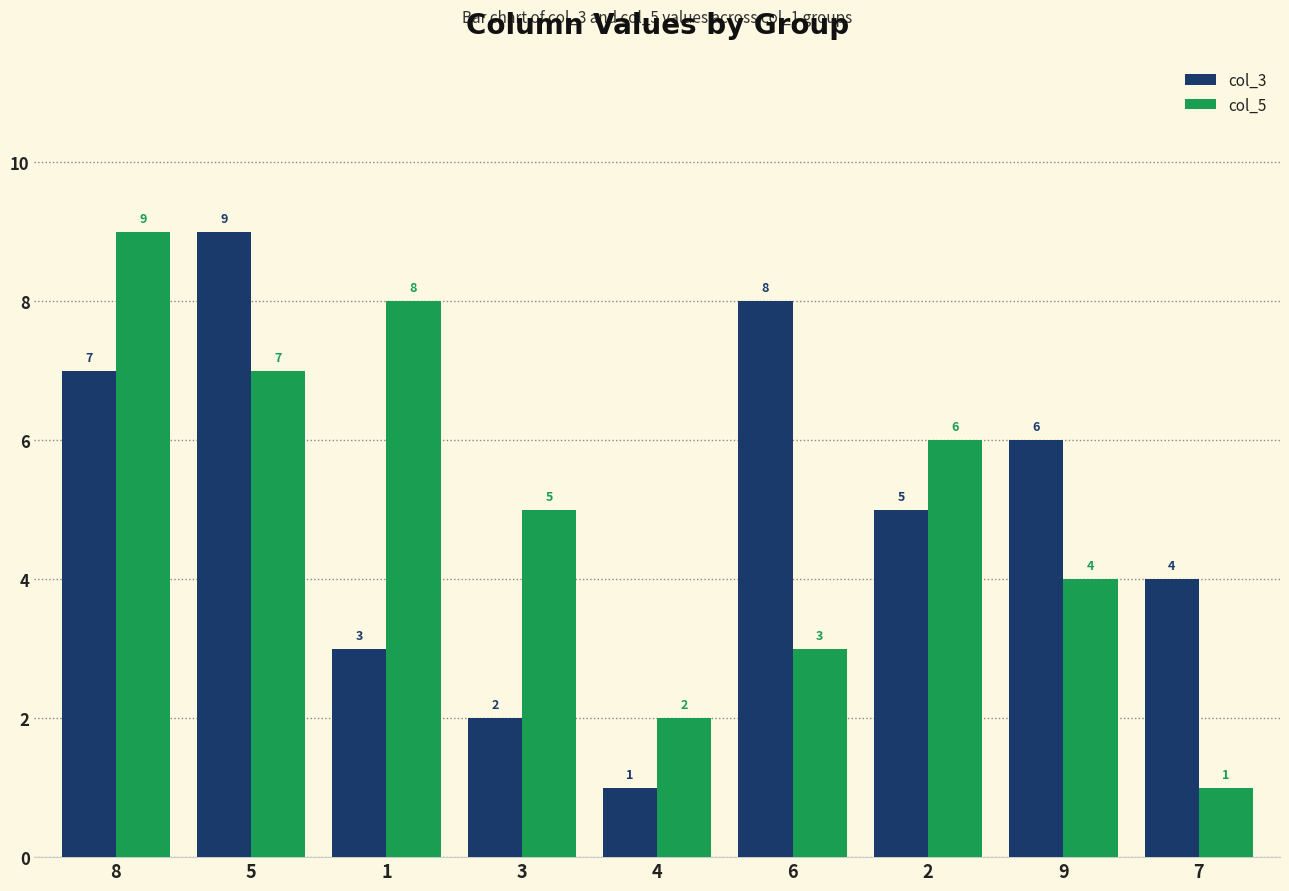

Reading left to right, what are all the values shown in this chart?

col_3: 8=7	5=9	1=3	3=2	4=1	6=8	2=5	9=6	7=4
col_5: 8=9	5=7	1=8	3=5	4=2	6=3	2=6	9=4	7=1